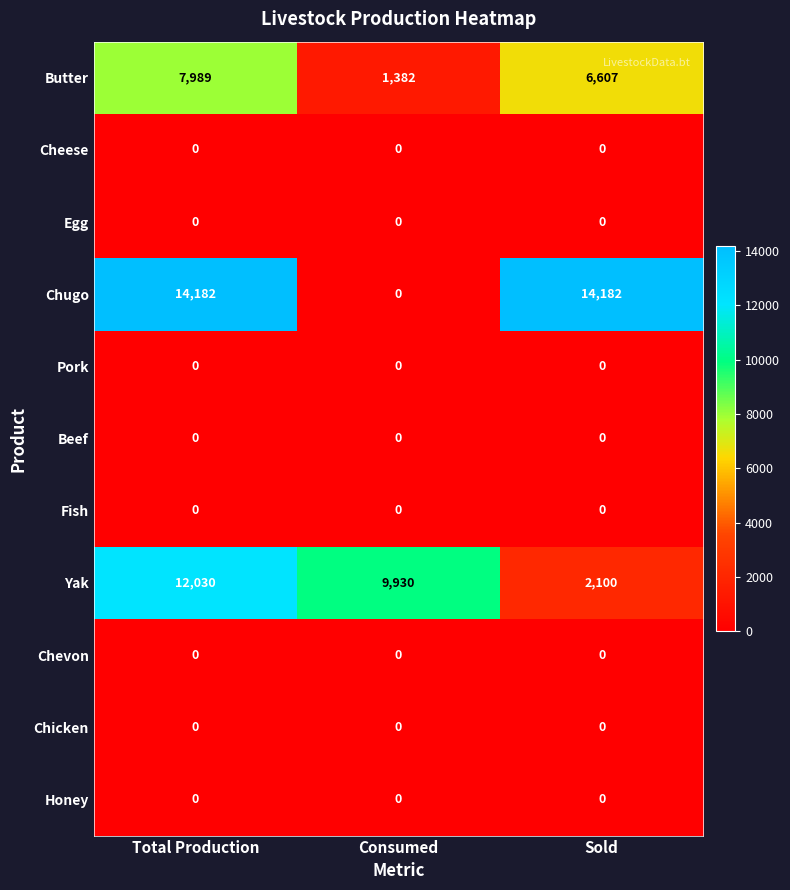

True or false: Butter has a value of 1382 at Consumed.

True